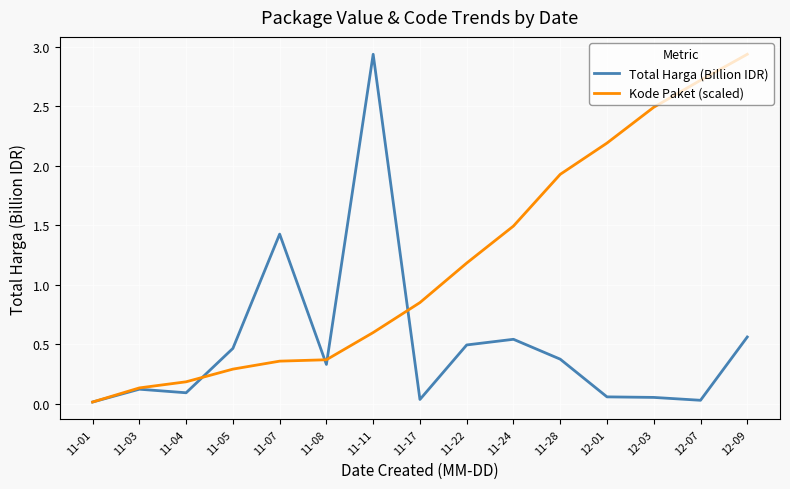

After their last crossing, which series has the higher values: Total Harga (Billion IDR) or Kode Paket (scaled)?

Kode Paket (scaled)